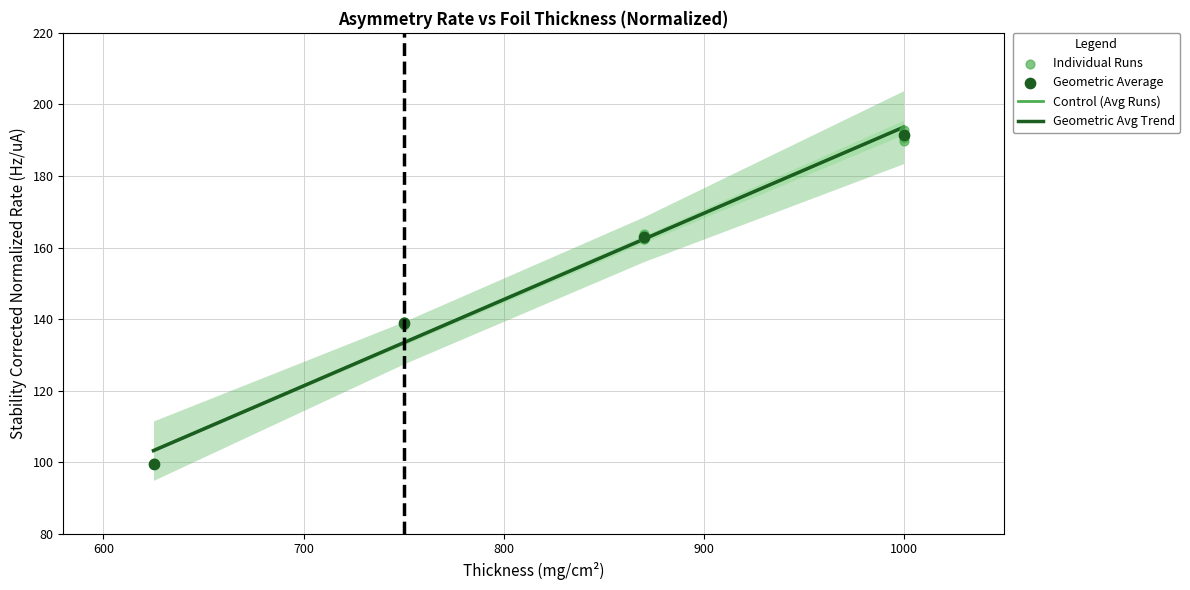

What are all the series names shown in the legend?

Control (Avg Runs), Geometric Avg Trend, Individual Runs, Geometric Average